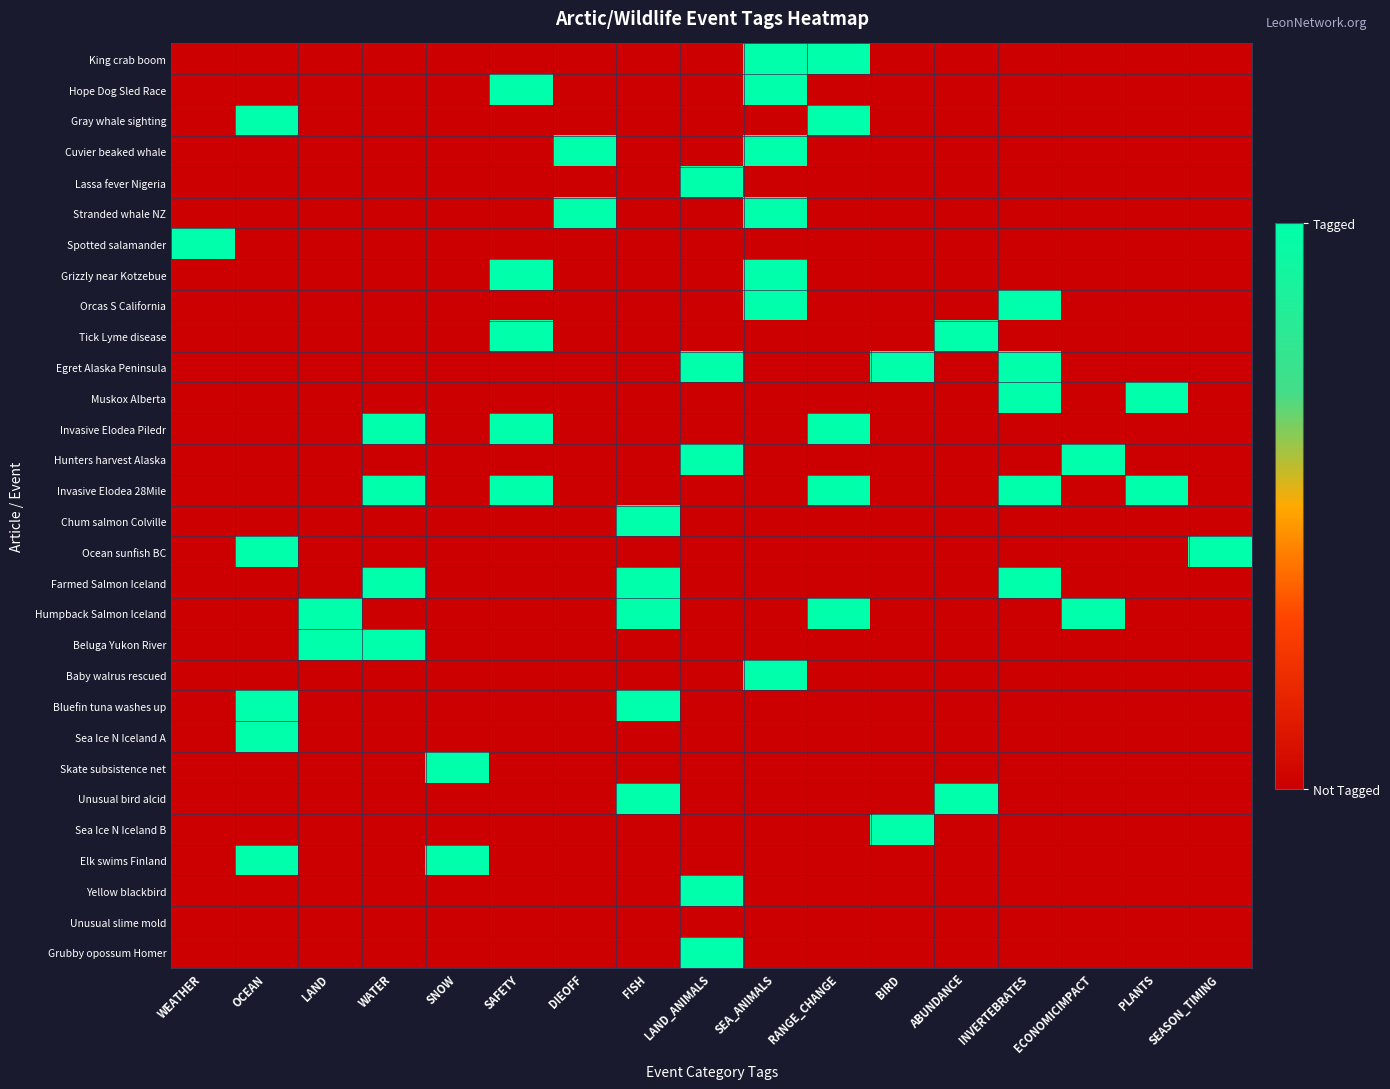

How many series are shown in this chart?

30